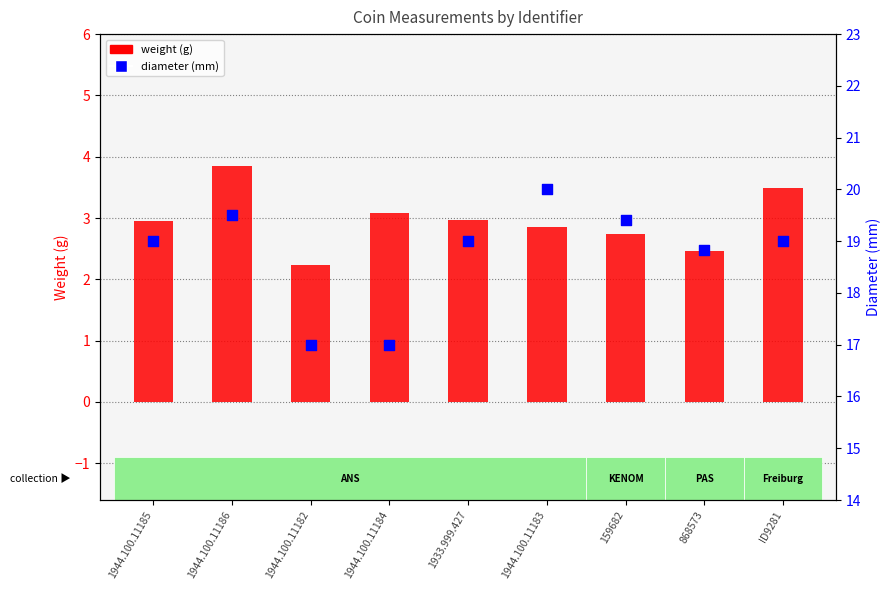

Which series reaches the minimum Y coordinate?

weight